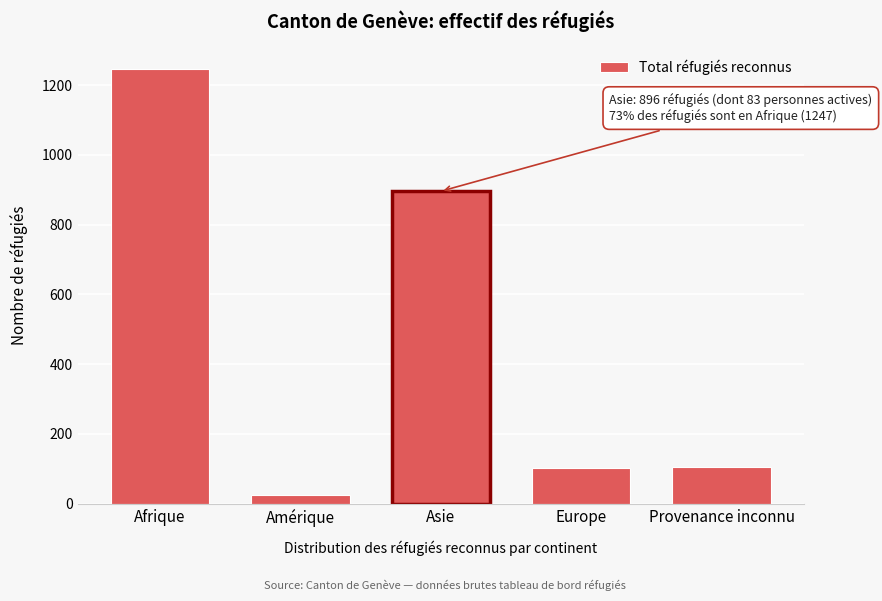

What is the sum of the values at Afrique and Europe?

1349